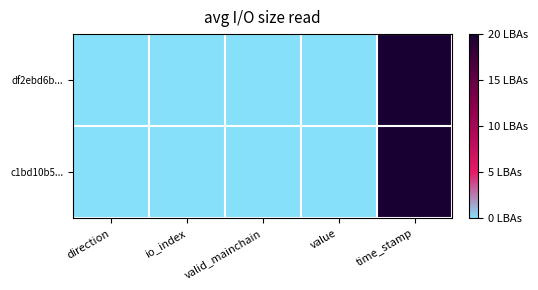

List the series in order of their peak value, lowest first.

c1bd10b5..., df2ebd6b...